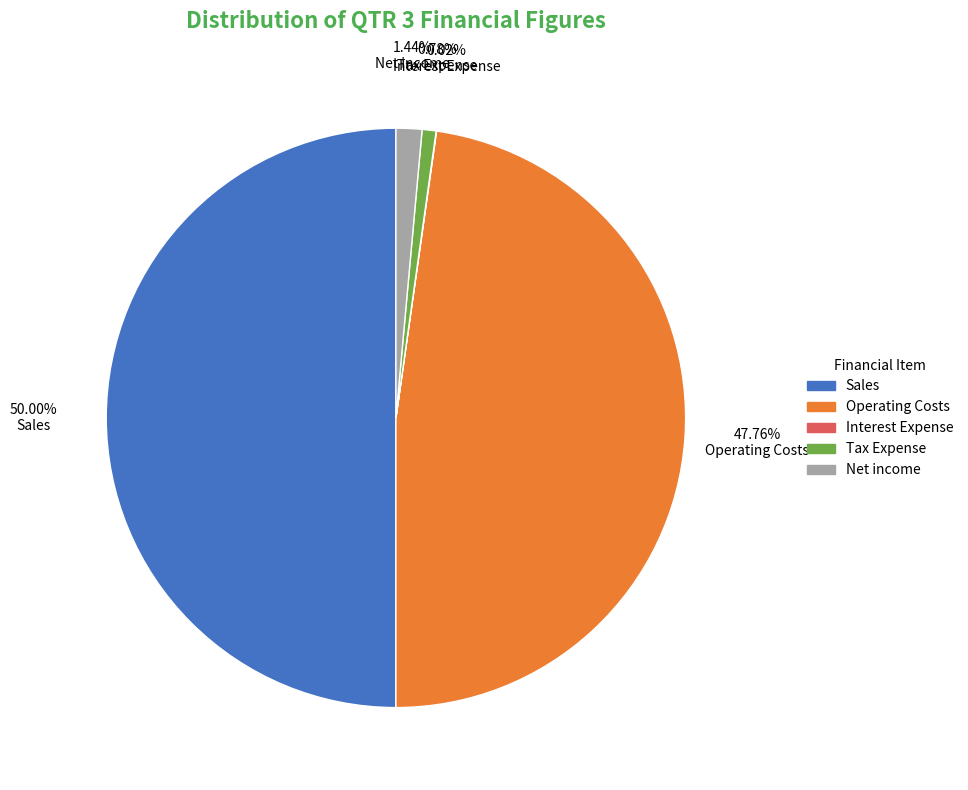

Which slice is the largest?

Sales